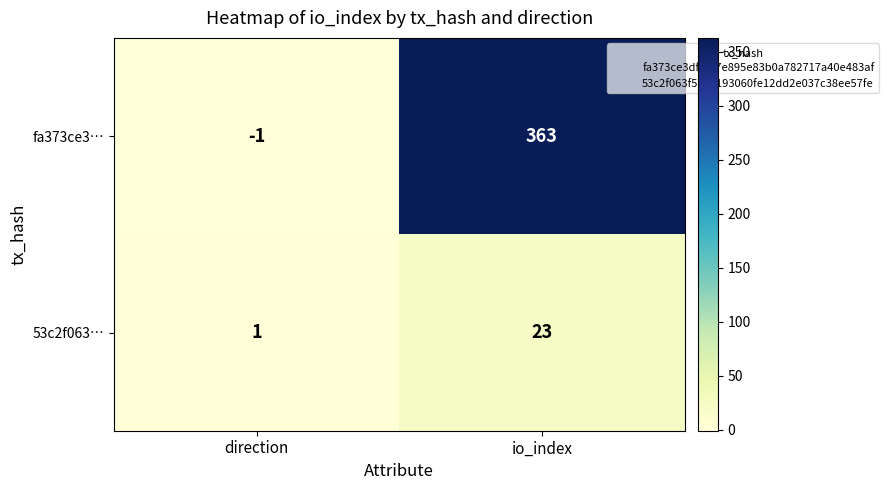

What is the maximum value for fa373ce3…?

363